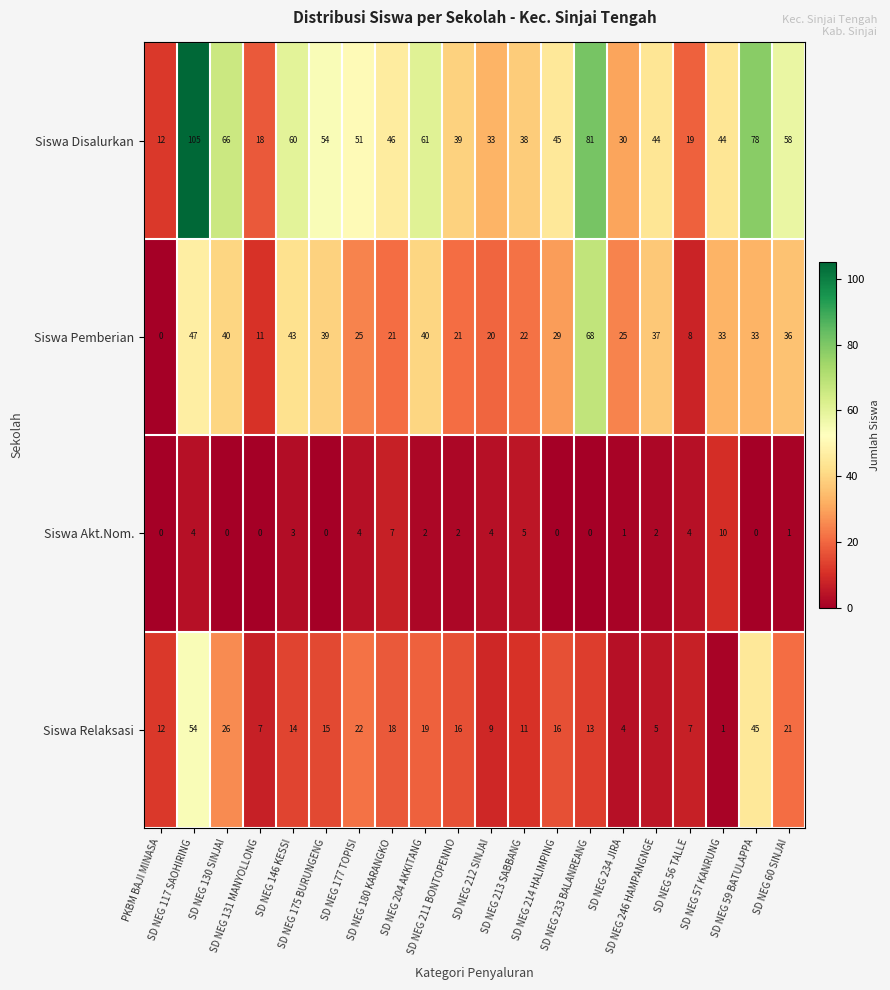

What is the difference between the maximum and minimum values in the Siswa Relaksasi series?

53